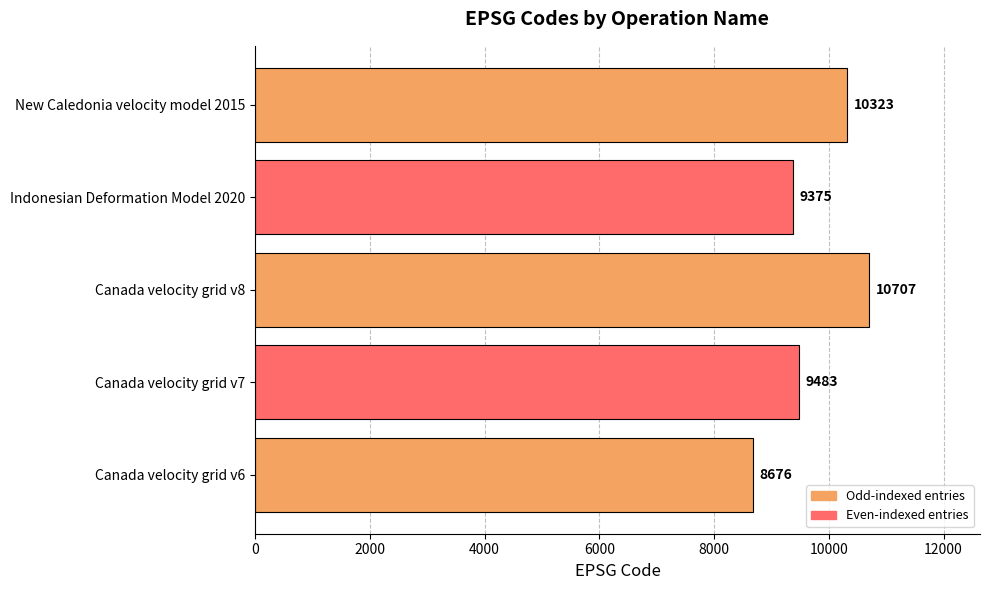

How many series are shown in this chart?

1